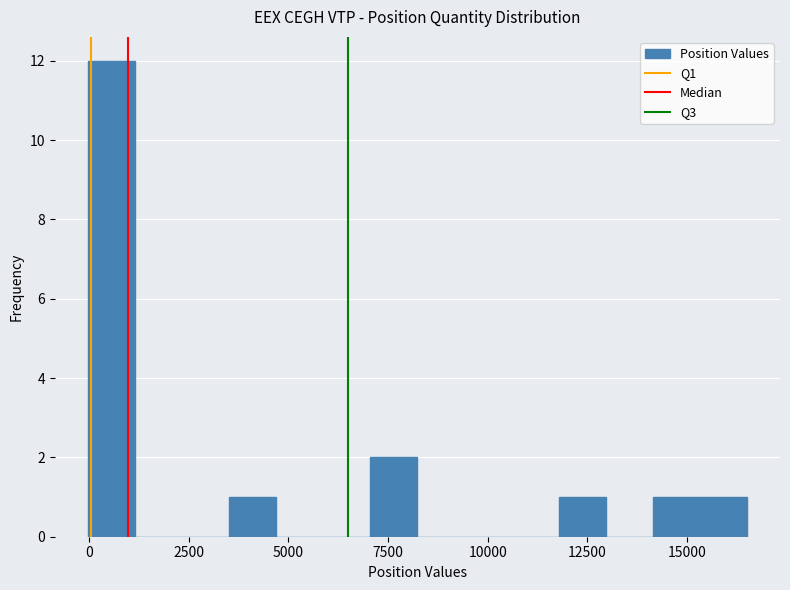

Read against the x-axis, roughly where is the centre of the tallest bar?

500